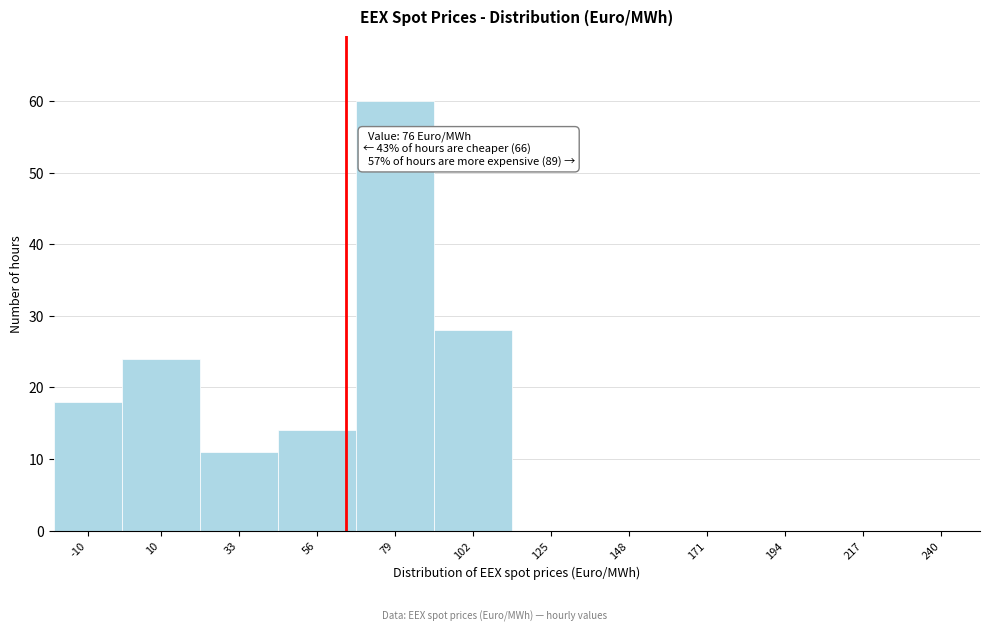

Reading right to left, transcribe all the data shown in this chart.

240=0	217=0	194=0	171=0	148=0	125=0	102=28	79=60	56=14	33=11	10=24	-10=18